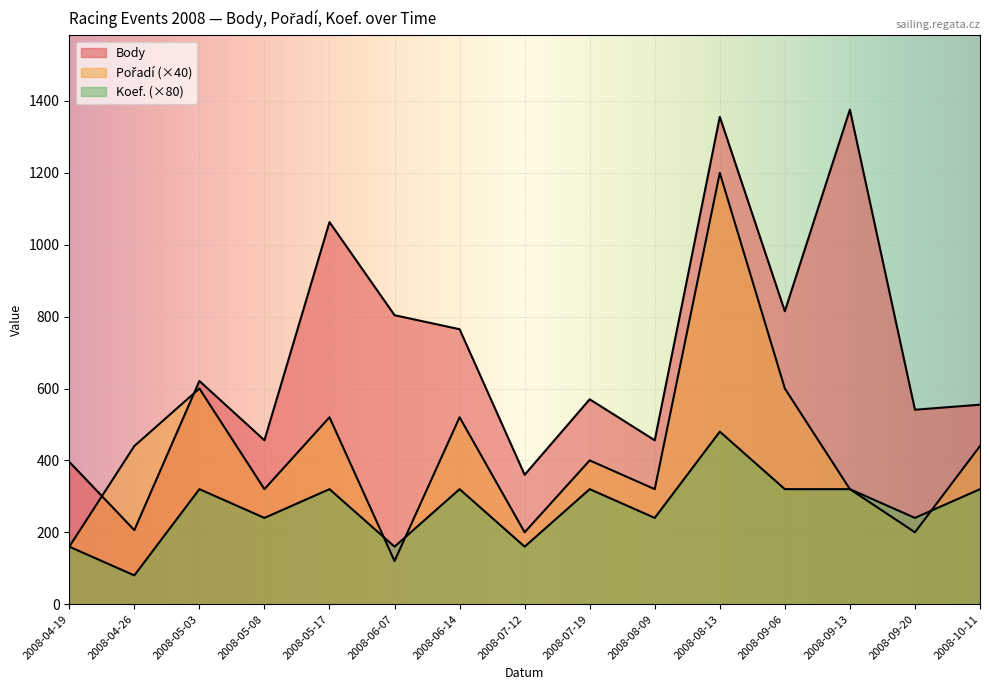

True or false: Koef. has a value of 109 at 2008-07-12.

False